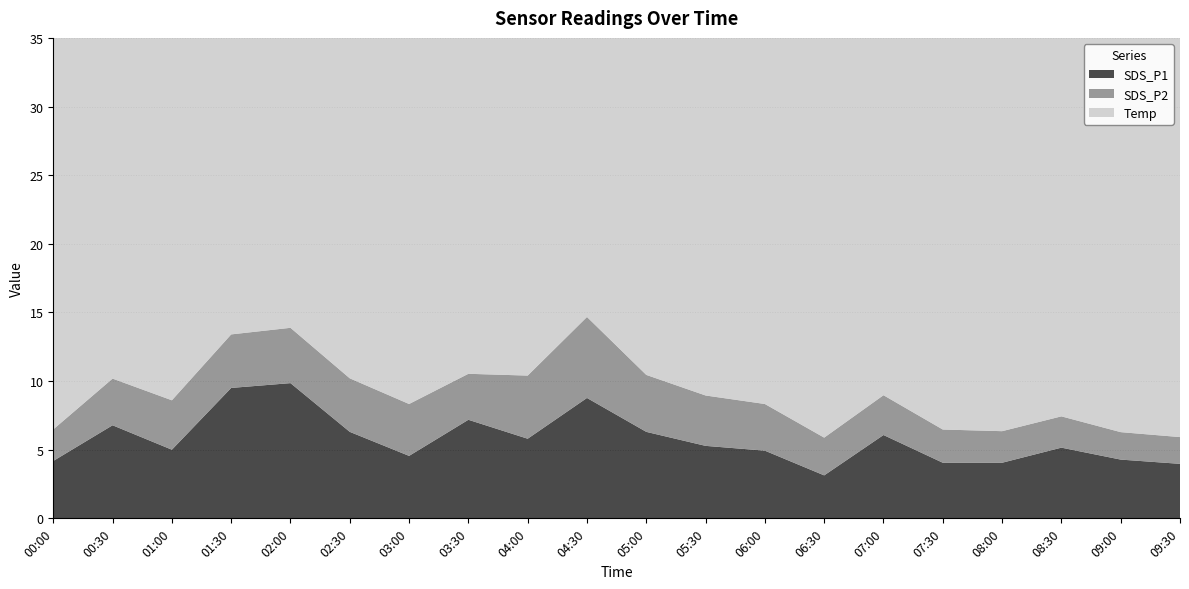

Reading left to right, extract all data points from this chart.

SDS_P1: 4.2	6.8	5.0	9.5	9.8	6.3	4.5	7.2	5.8	8.8	6.3	5.3	4.9	3.1	6.1	4.0	4.0	5.2	4.3	4.0
SDS_P2: 2.3	3.4	3.6	3.9	4.0	3.9	3.8	3.4	4.6	5.9	4.2	3.7	3.4	2.8	2.9	2.4	2.3	2.3	2.0	1.9
Temp: 30.0	30.0	30.1	30.1	30.1	30.1	30.2	30.1	30.0	30.0	30.0	29.9	29.9	29.9	29.9	29.9	29.9	29.8	29.8	29.8